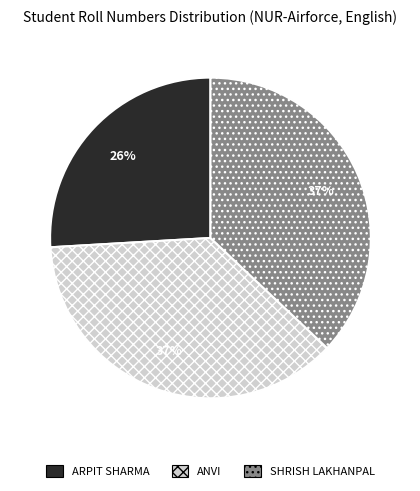

True or false: ARPIT SHARMA accounts for 34% of the total.

False